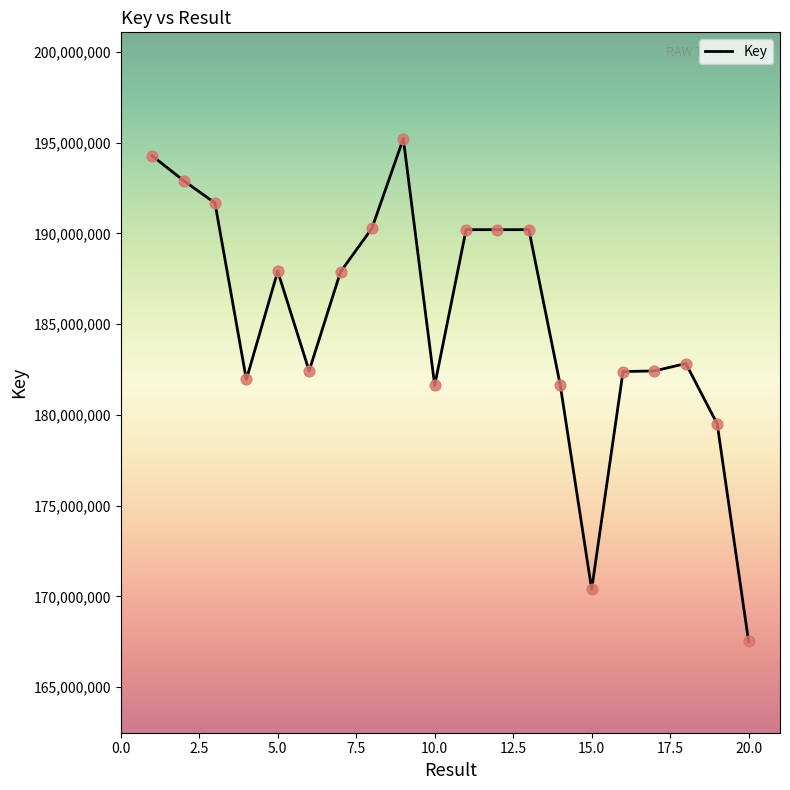

What is the smallest value displayed?

167521476